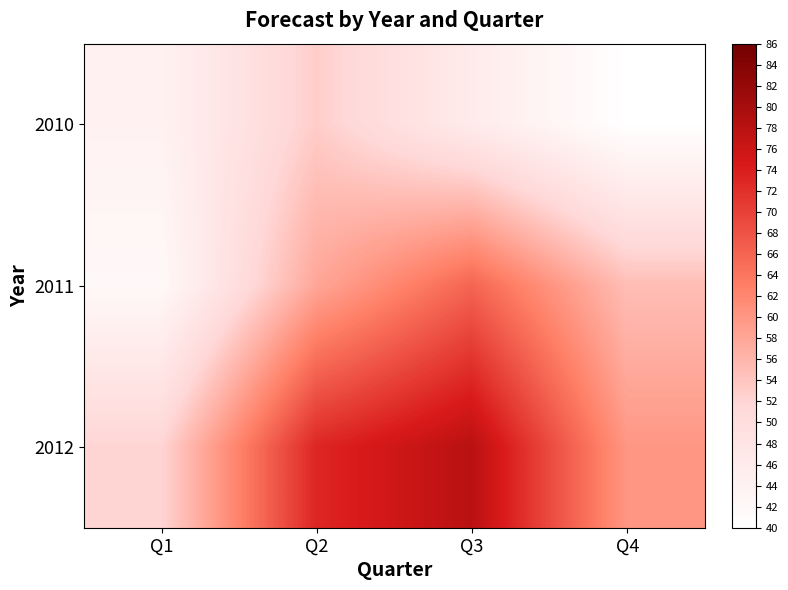

Reading left to right, transcribe all the data shown in this chart.

2010: Q1=44	Q2=53	Q3=46	Q4=40
2011: Q1=42	Q2=58	Q3=66	Q4=55
2012: Q1=52	Q2=73	Q3=78	Q4=60